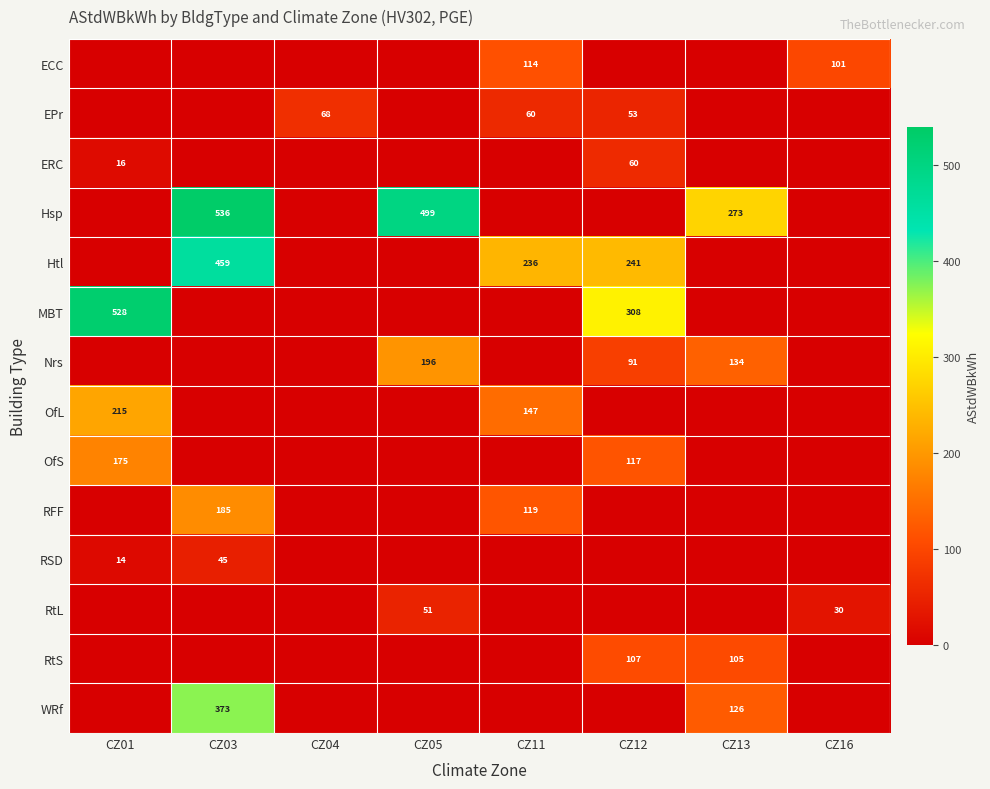

Is it true that EPr equals 42 at CZ11?

False